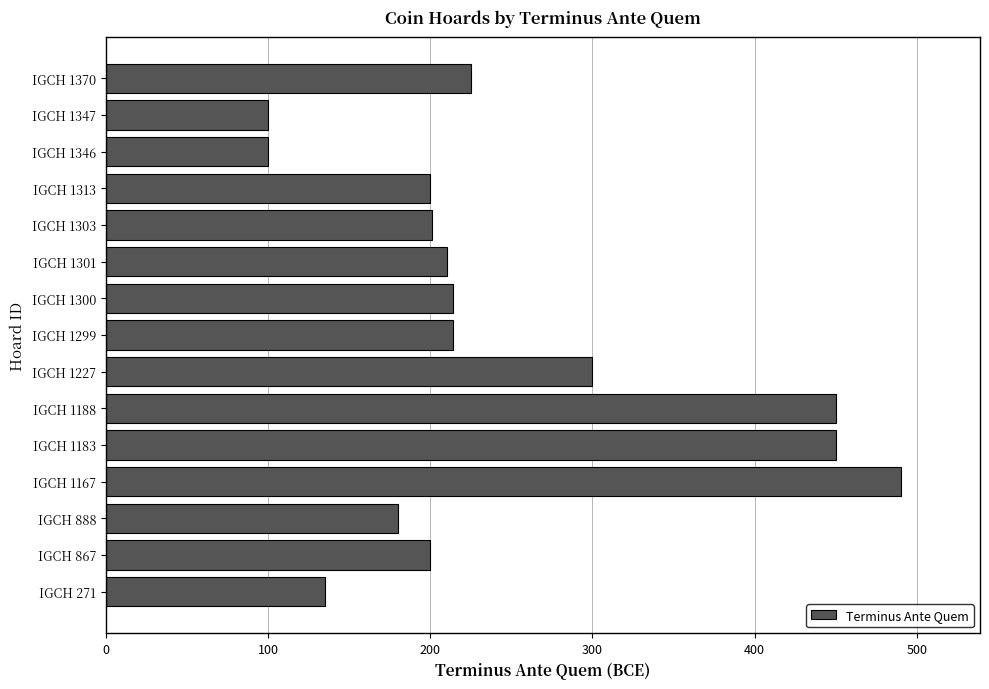

What is the sum of the values at IGCH 1370 and IGCH 1183?

675